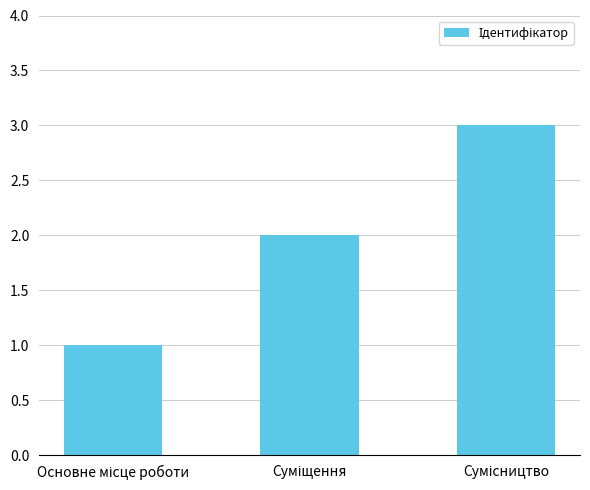

What is the greatest value displayed?

3